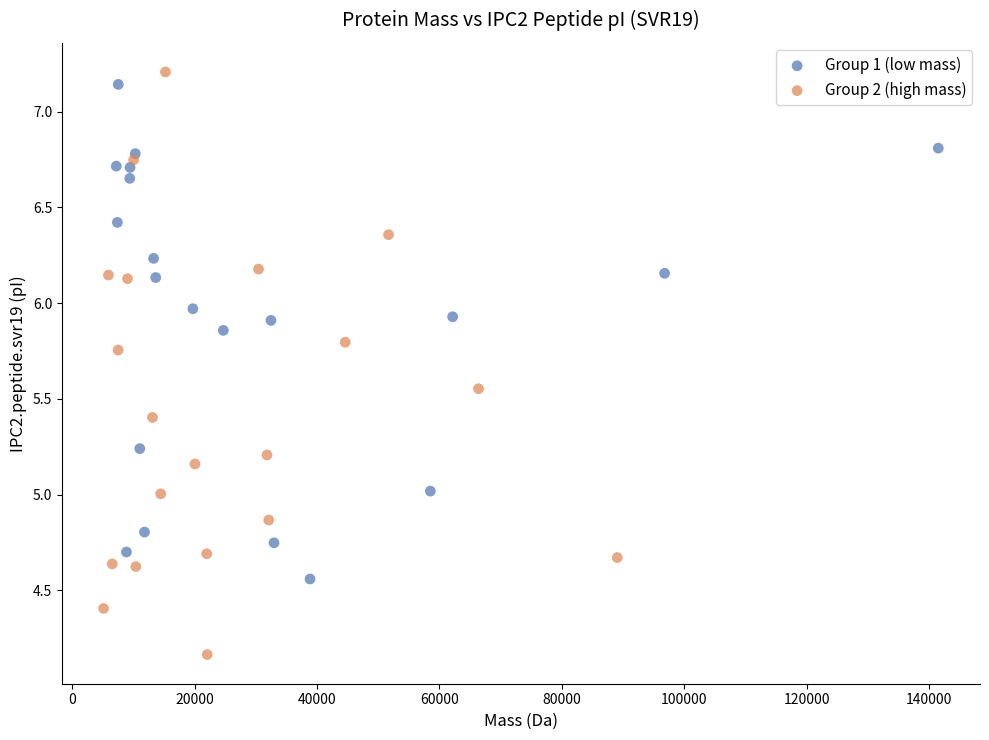

Which series has the largest Y range (max minus min)?

Group 2 (high mass)